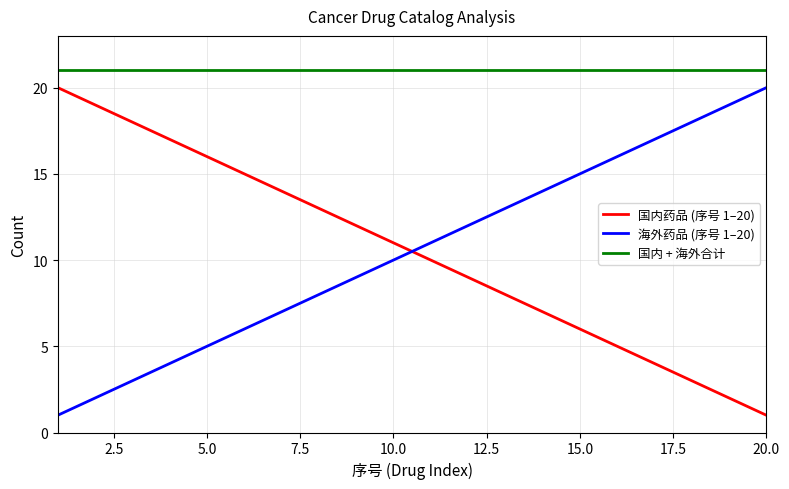

What is the maximum value for 国内 + 海外合计?

21